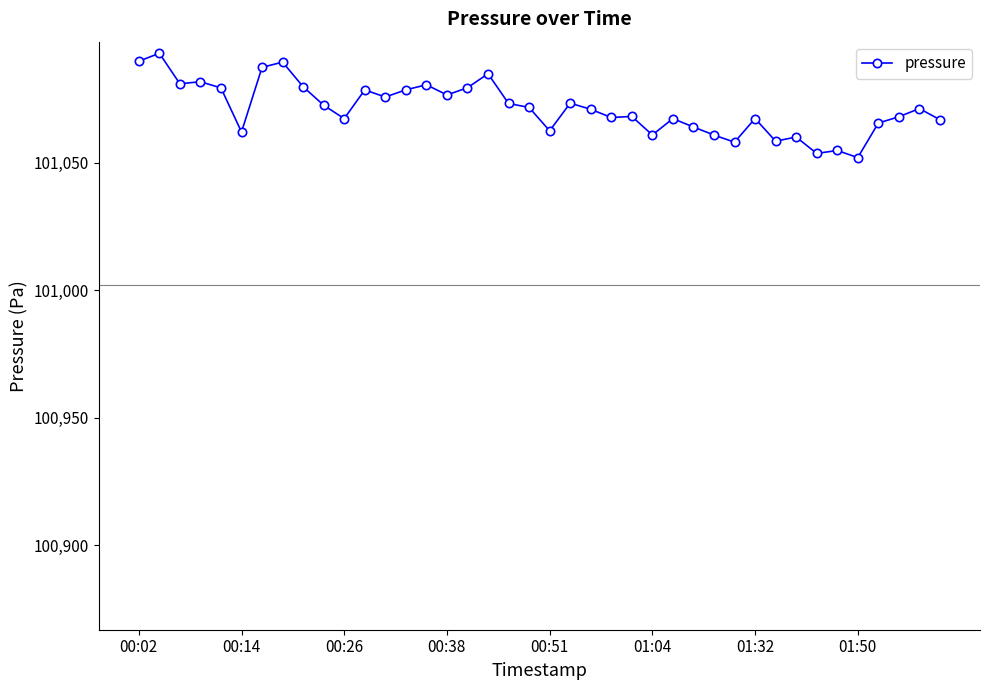

How many lines are shown in the chart?

1